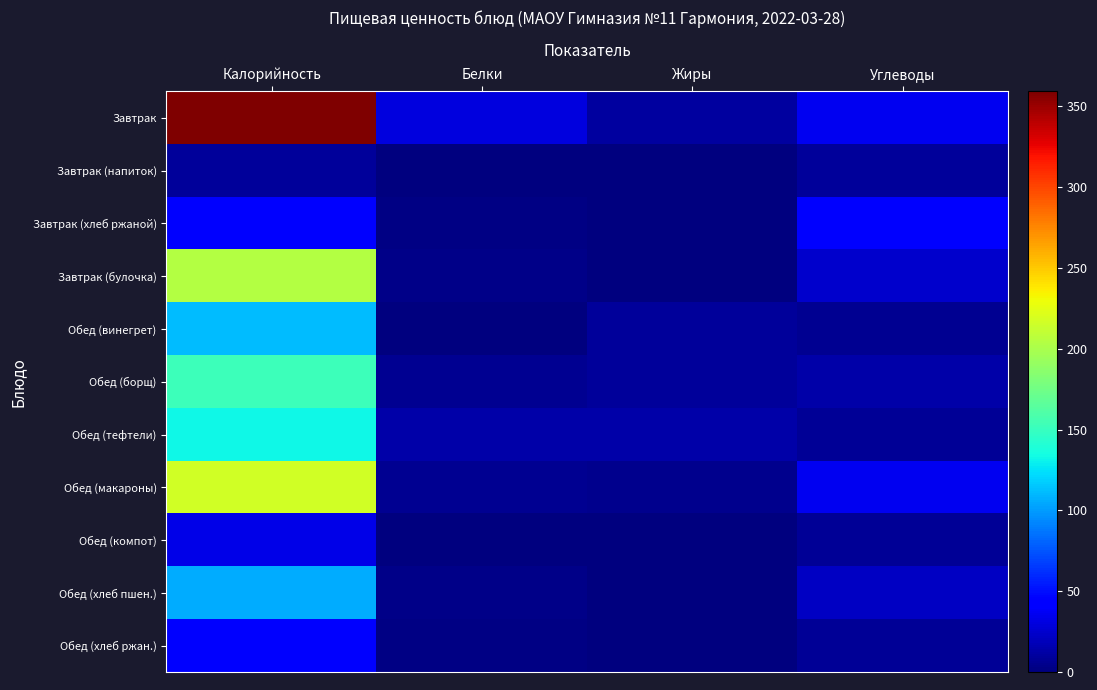

What is the total value across all series at Белки?

66.4